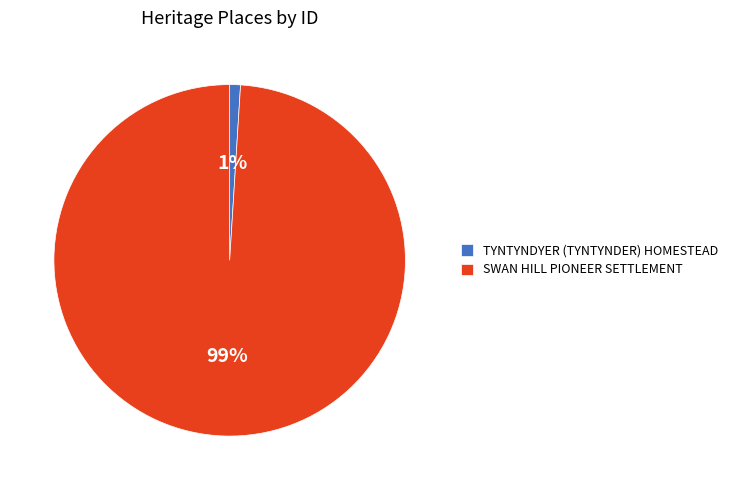

Do SWAN HILL PIONEER SETTLEMENT and TYNTYNDYER (TYNTYNDER) HOMESTEAD together represent more than half of the pie?

Yes